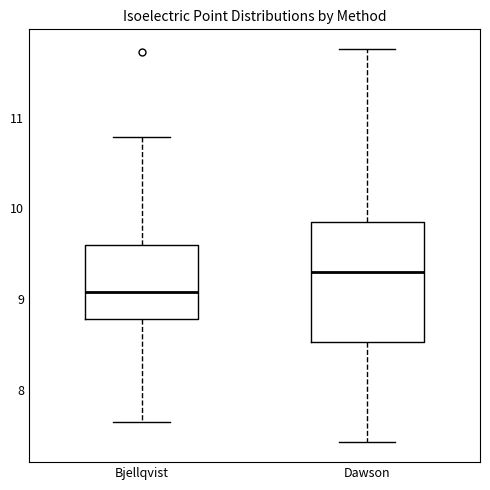

Where does the median line of the box for Bjellqvist sit on the y-axis? The values are not printed on the chart, so give them approximately, as read against the axis.

9.1